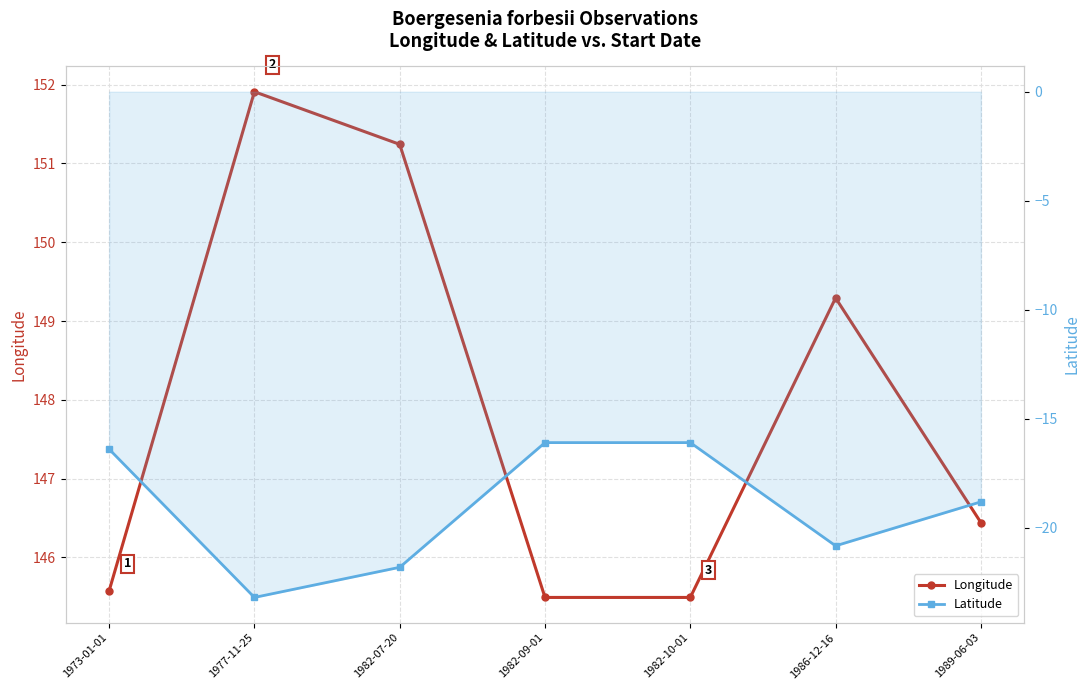

What is the average value of the Longitude series?

147.9